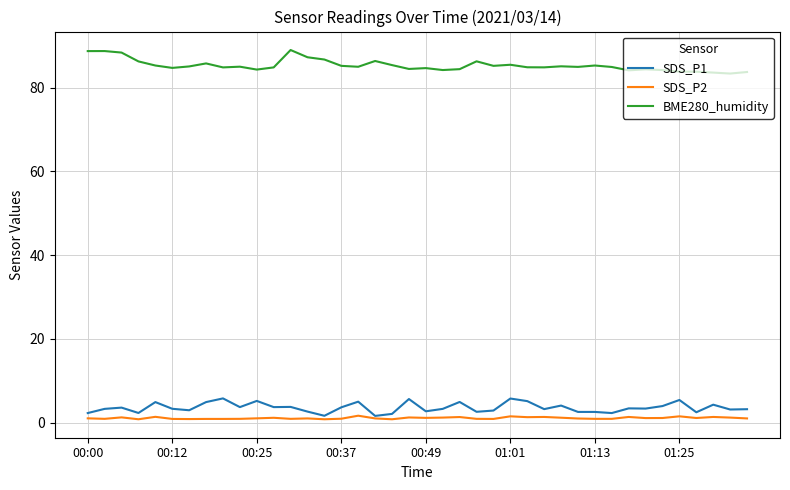

What is the highest value of the SDS_P1 series?

5.8